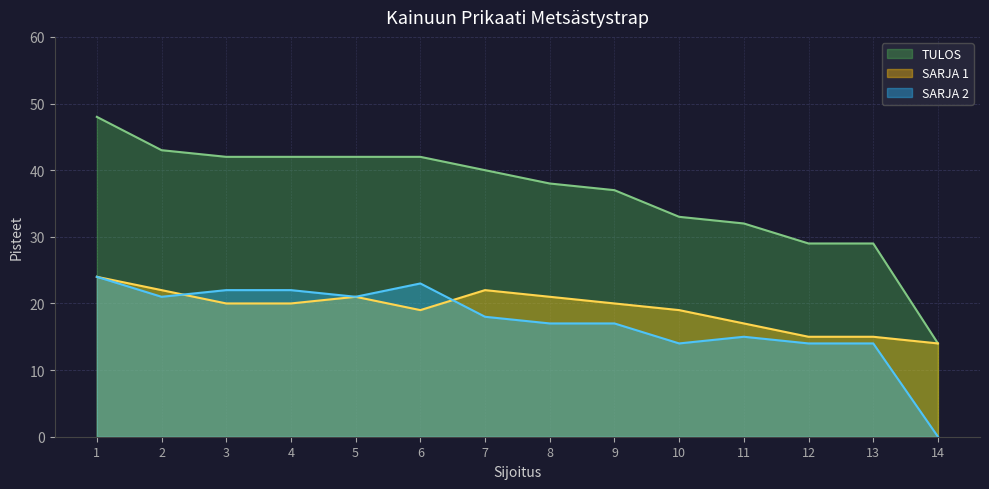

What is the greatest value displayed?

48